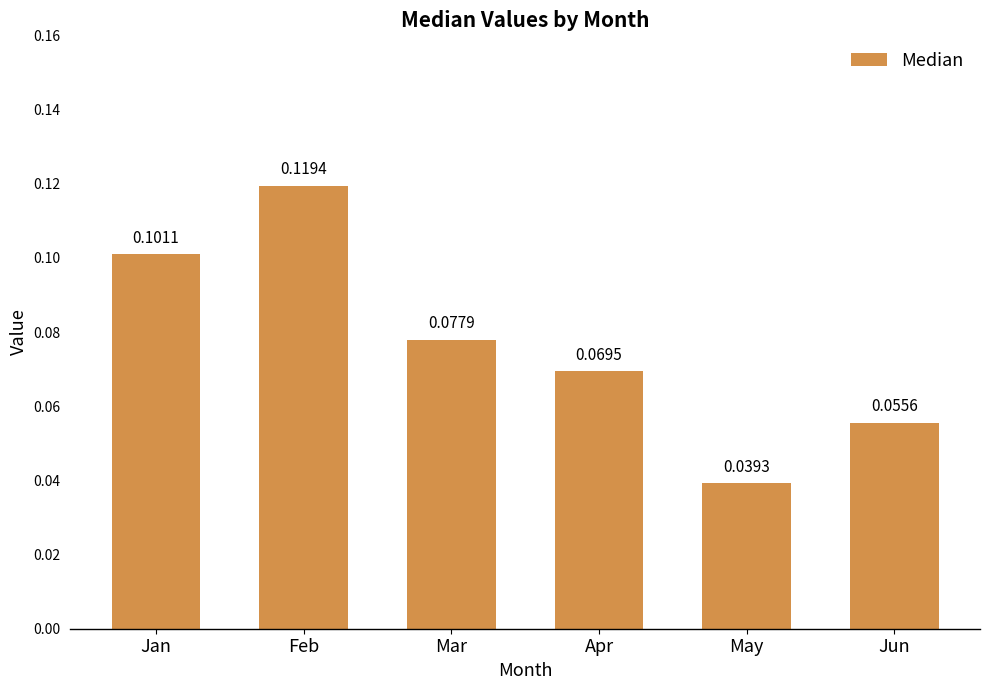

Between Jan and Apr, which is larger?

Jan